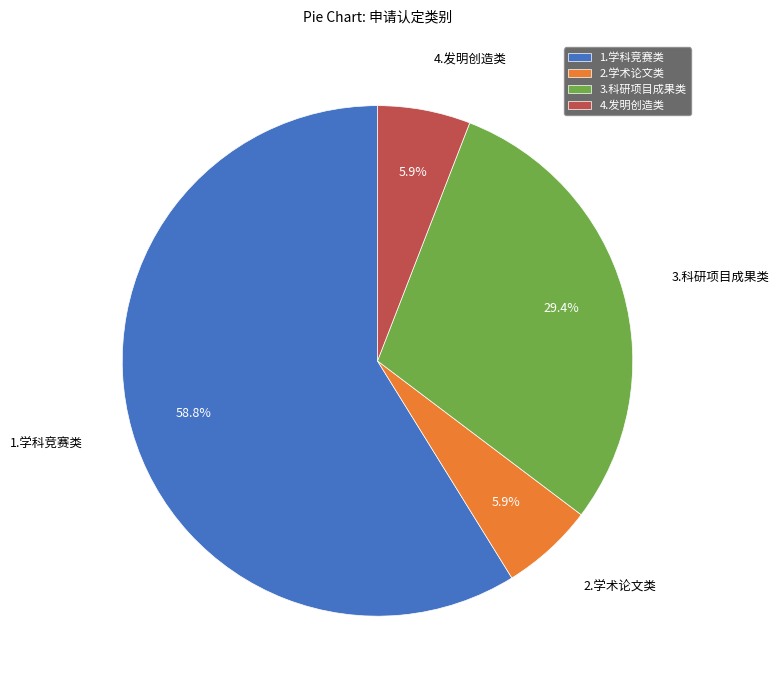

To the nearest percent, what portion does 2.学术论文类 represent?

6%